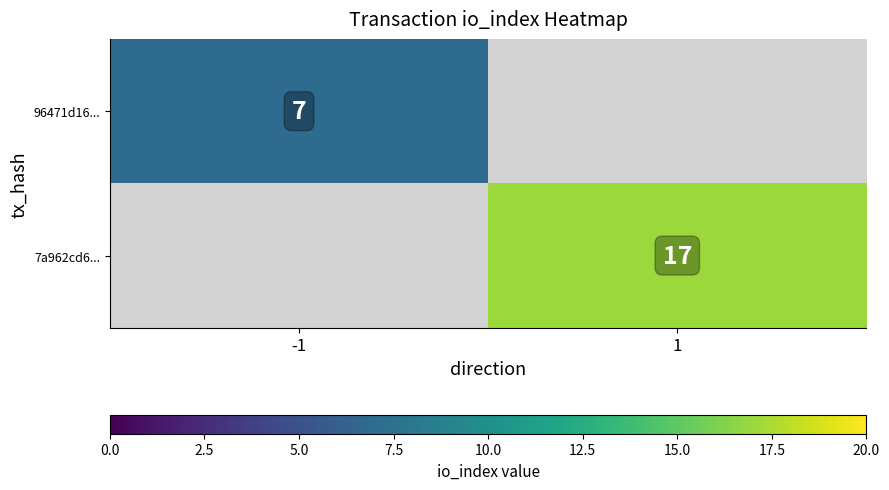

The value of 7a962cd6... at 1 is 17. True or false?

True